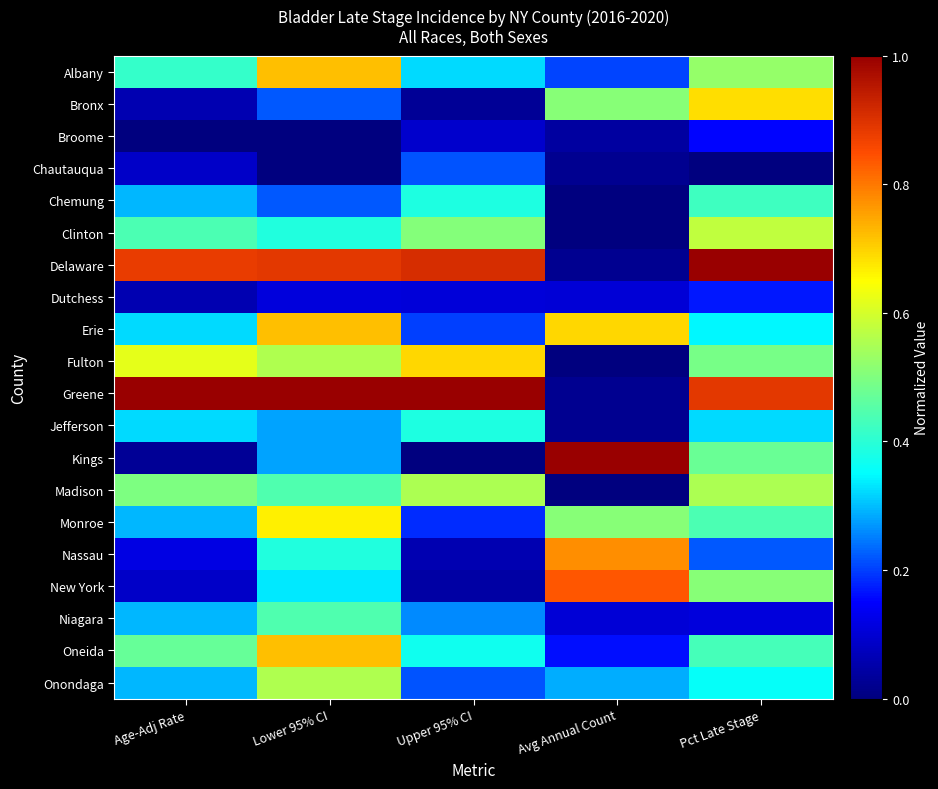

Reading left to right, transcribe all the data shown in this chart.

Albany: Age-Adj Rate=0.4	Lower 95% CI=0.7	Upper 95% CI=0.3	Avg Annual Count=0.2	Pct Late Stage=0.5
Bronx: Age-Adj Rate=0.1	Lower 95% CI=0.2	Upper 95% CI=0.0	Avg Annual Count=0.5	Pct Late Stage=0.7
Broome: Age-Adj Rate=0.0	Lower 95% CI=0.0	Upper 95% CI=0.1	Avg Annual Count=0.0	Pct Late Stage=0.2
Chautauqua: Age-Adj Rate=0.1	Lower 95% CI=0.0	Upper 95% CI=0.2	Avg Annual Count=0.0	Pct Late Stage=0.0
Chemung: Age-Adj Rate=0.3	Lower 95% CI=0.2	Upper 95% CI=0.4	Avg Annual Count=0.0	Pct Late Stage=0.4
Clinton: Age-Adj Rate=0.4	Lower 95% CI=0.4	Upper 95% CI=0.5	Avg Annual Count=0.0	Pct Late Stage=0.6
Delaware: Age-Adj Rate=0.9	Lower 95% CI=0.9	Upper 95% CI=0.9	Avg Annual Count=0.0	Pct Late Stage=1.0
Dutchess: Age-Adj Rate=0.1	Lower 95% CI=0.1	Upper 95% CI=0.1	Avg Annual Count=0.1	Pct Late Stage=0.2
Erie: Age-Adj Rate=0.3	Lower 95% CI=0.7	Upper 95% CI=0.2	Avg Annual Count=0.7	Pct Late Stage=0.3
Fulton: Age-Adj Rate=0.6	Lower 95% CI=0.6	Upper 95% CI=0.7	Avg Annual Count=0.0	Pct Late Stage=0.5
Greene: Age-Adj Rate=1.0	Lower 95% CI=1.0	Upper 95% CI=1.0	Avg Annual Count=0.0	Pct Late Stage=0.9
Jefferson: Age-Adj Rate=0.3	Lower 95% CI=0.3	Upper 95% CI=0.4	Avg Annual Count=0.0	Pct Late Stage=0.3
Kings: Age-Adj Rate=0.0	Lower 95% CI=0.3	Upper 95% CI=0.0	Avg Annual Count=1.0	Pct Late Stage=0.5
Madison: Age-Adj Rate=0.5	Lower 95% CI=0.4	Upper 95% CI=0.6	Avg Annual Count=0.0	Pct Late Stage=0.6
Monroe: Age-Adj Rate=0.3	Lower 95% CI=0.7	Upper 95% CI=0.2	Avg Annual Count=0.5	Pct Late Stage=0.4
Nassau: Age-Adj Rate=0.1	Lower 95% CI=0.4	Upper 95% CI=0.1	Avg Annual Count=0.8	Pct Late Stage=0.2
New York: Age-Adj Rate=0.1	Lower 95% CI=0.3	Upper 95% CI=0.0	Avg Annual Count=0.8	Pct Late Stage=0.5
Niagara: Age-Adj Rate=0.3	Lower 95% CI=0.4	Upper 95% CI=0.3	Avg Annual Count=0.1	Pct Late Stage=0.1
Oneida: Age-Adj Rate=0.5	Lower 95% CI=0.7	Upper 95% CI=0.4	Avg Annual Count=0.2	Pct Late Stage=0.4
Onondaga: Age-Adj Rate=0.3	Lower 95% CI=0.6	Upper 95% CI=0.2	Avg Annual Count=0.3	Pct Late Stage=0.4